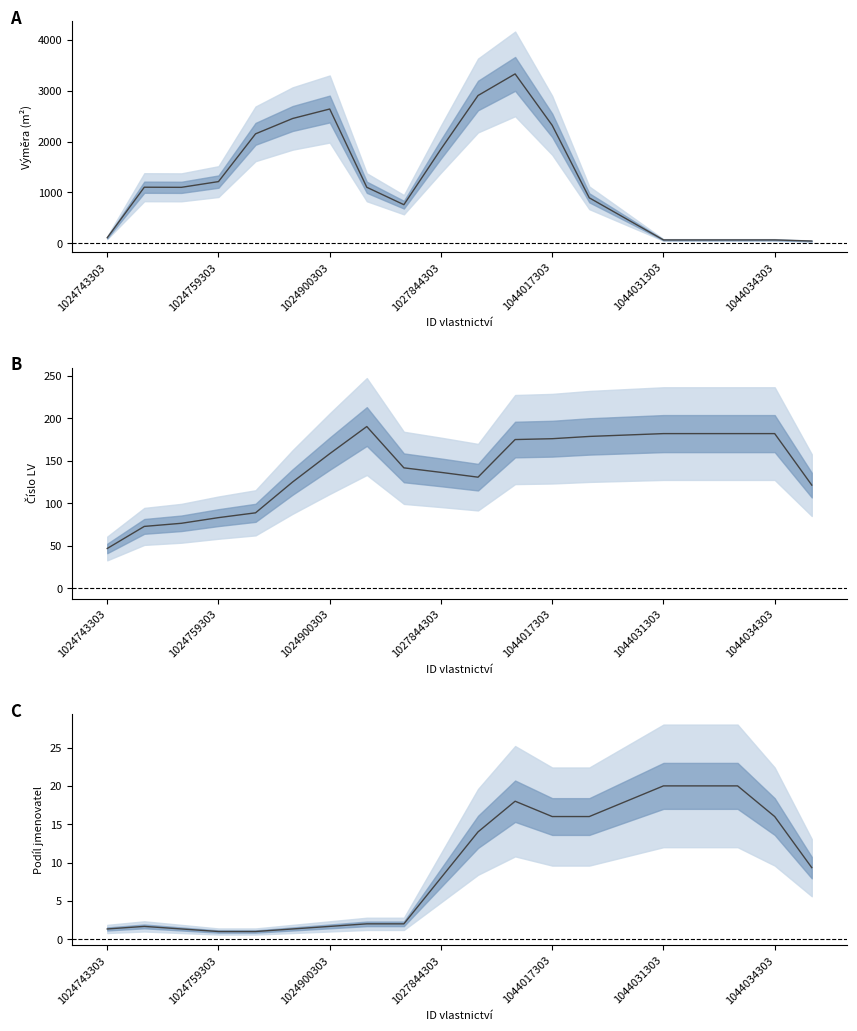

After their last crossing, which series has the higher values: Parcela - výměra or Číslo LV (parcela)?

Číslo LV (parcela)